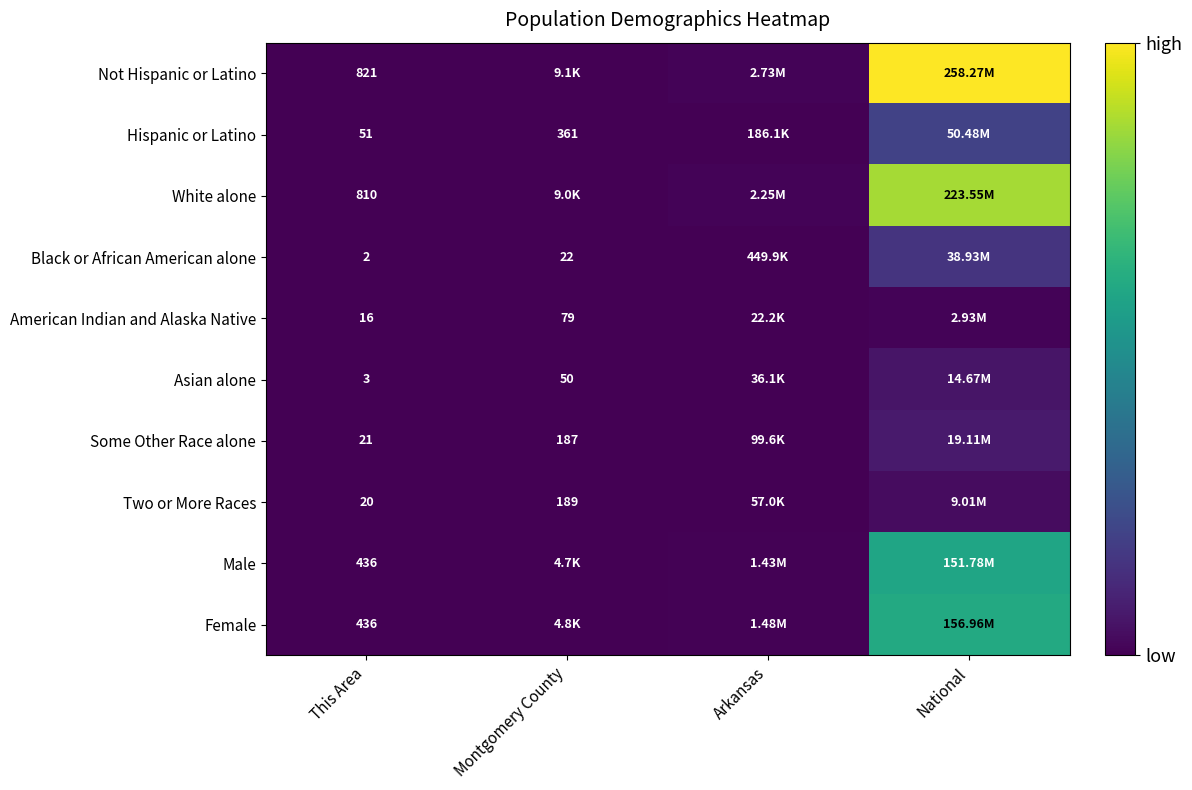

At which label does Some Other Race alone reach its peak?

National